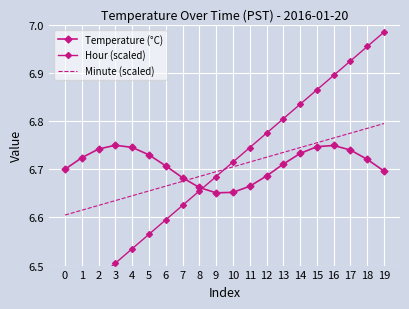

What value does the Temperature (°C) series have at 17?

6.7